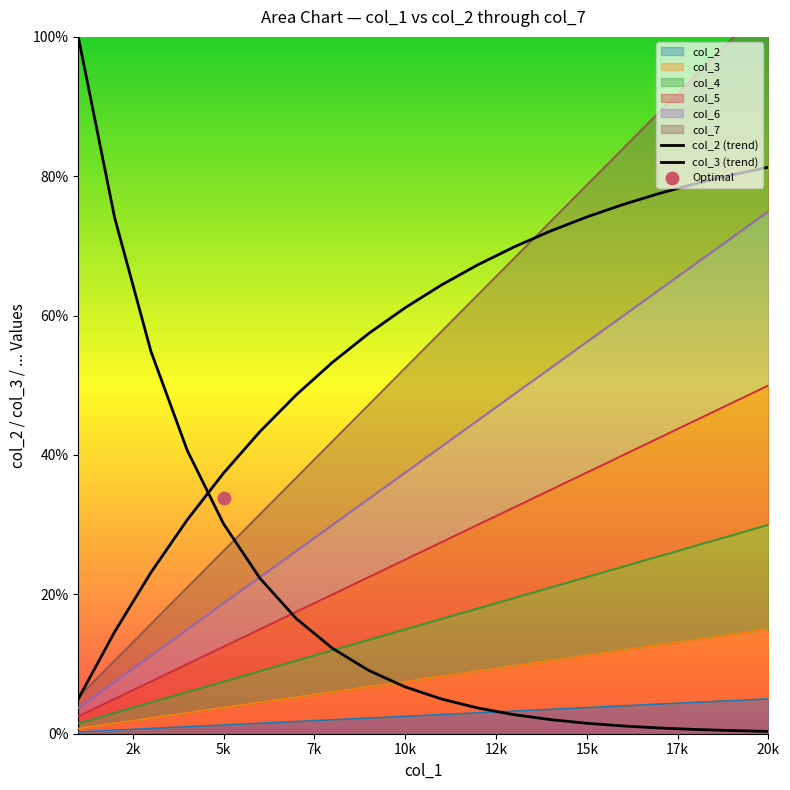

At how many categories does at least one series exceed 6?

20